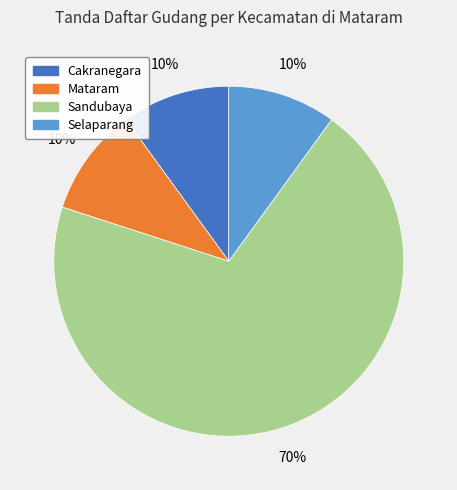

To the nearest percent, what is the difference between the largest and smallest slice percentages?

60%